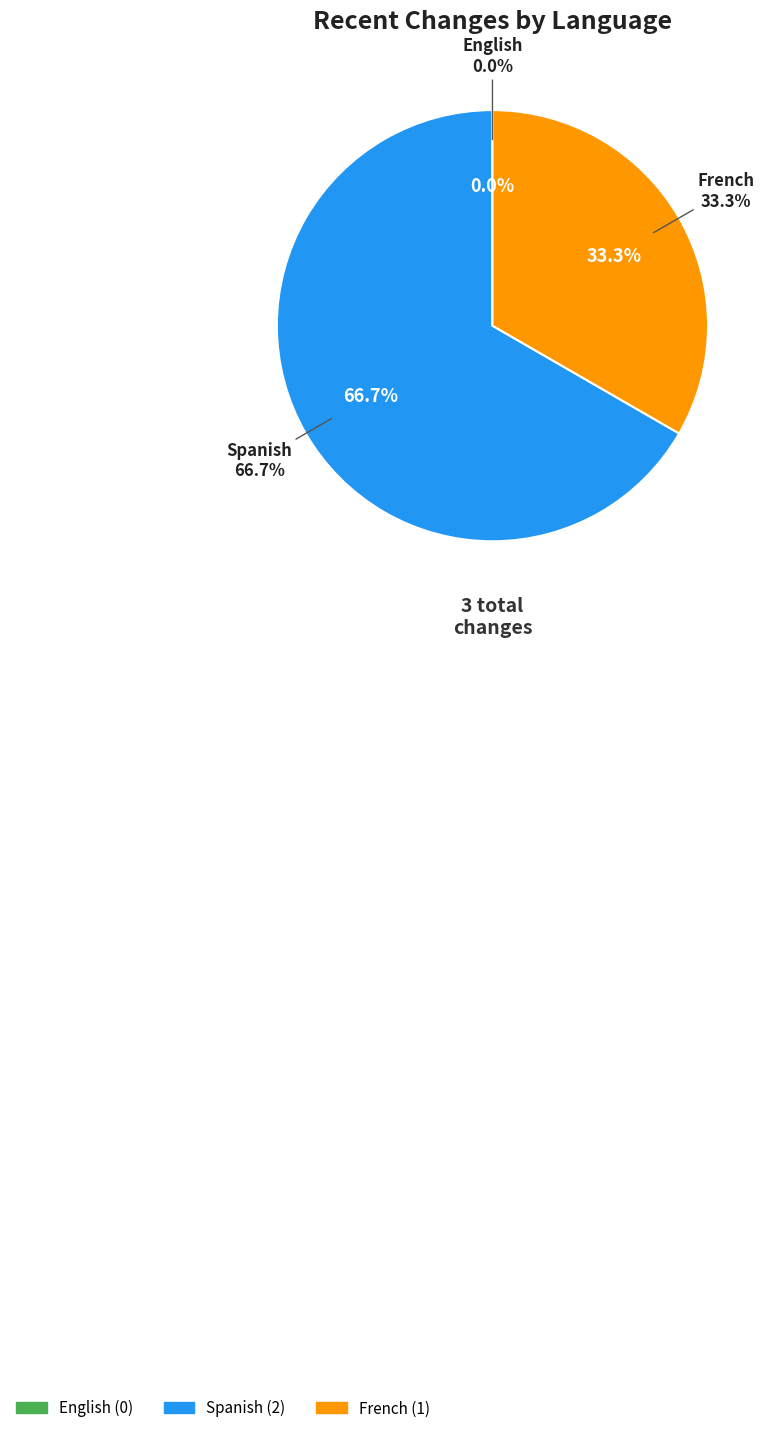

What percentage is NOT represented by French?

66.7%